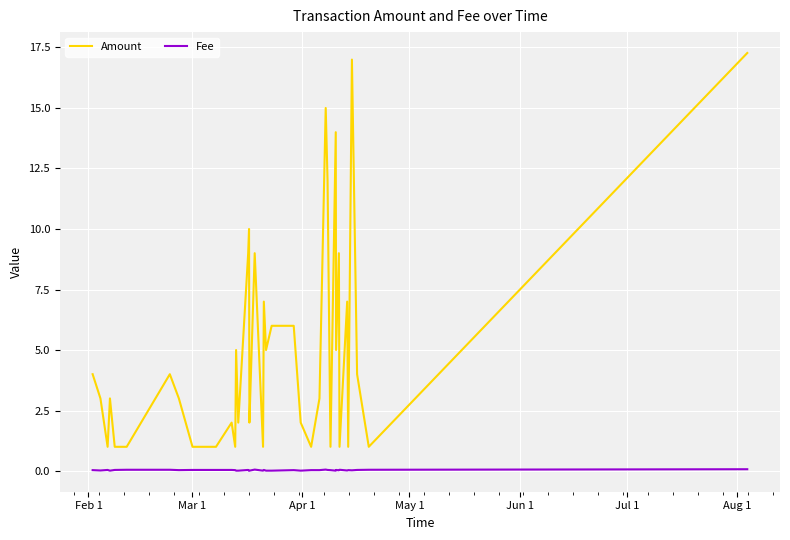

Which series has the largest total across all categories?

Amount